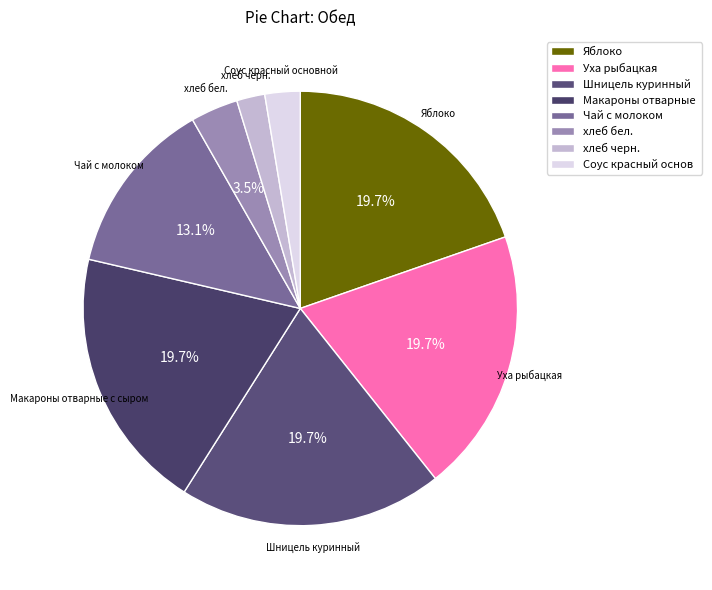

To the nearest percent, what is the difference between the largest and smallest slice percentages?

18%